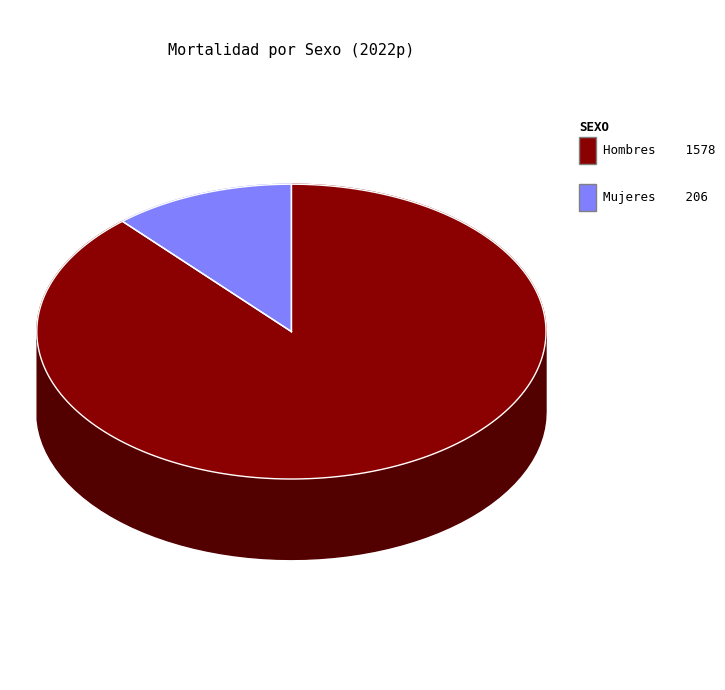

How many segments does this pie chart have?

2